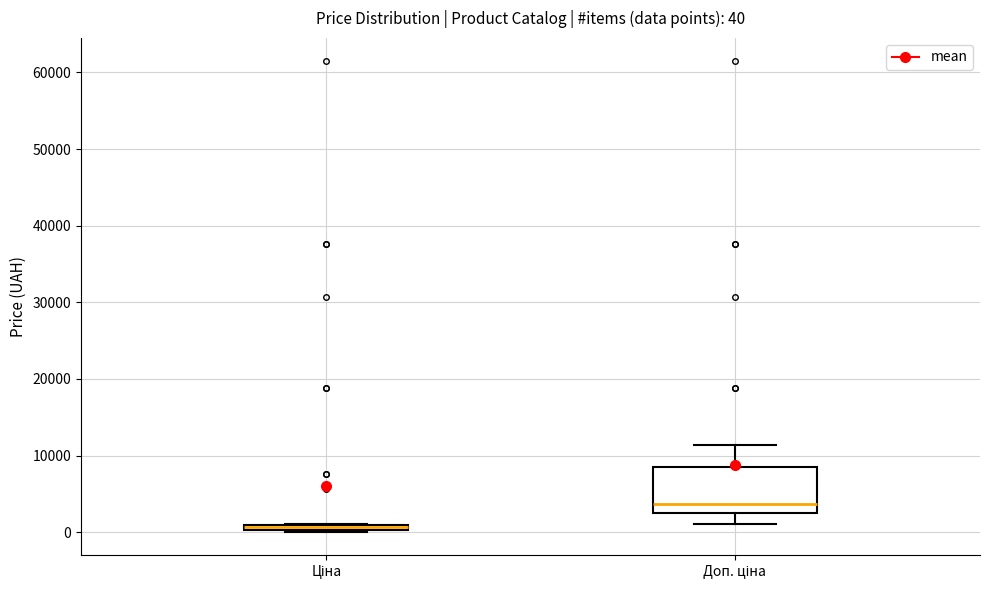

Comparing the boxes themselves (not the whiskers), which one is the tallest?

Доп. ціна